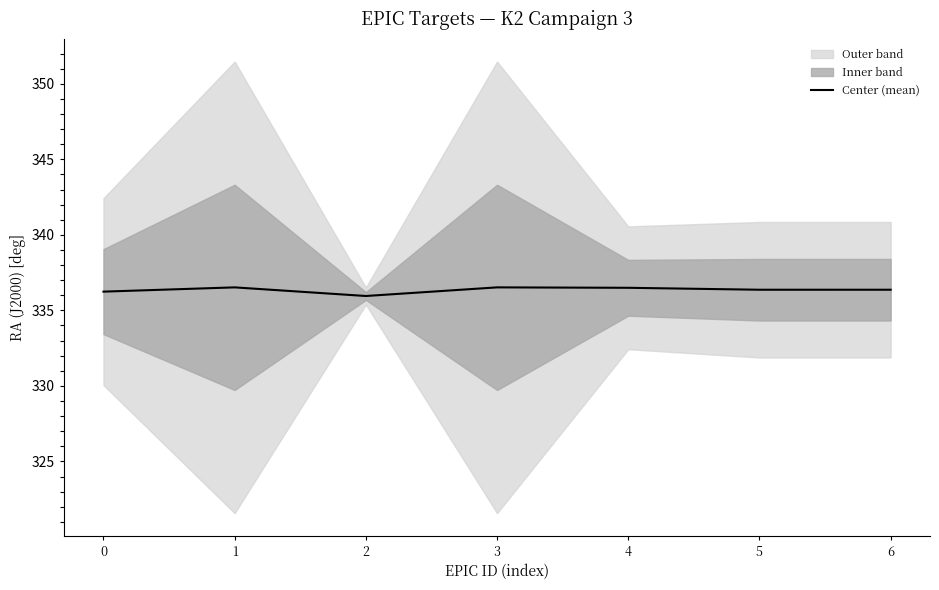

Rank the categories by value from highest to lowest.

1, 3, 4, 6, 5, 0, 2